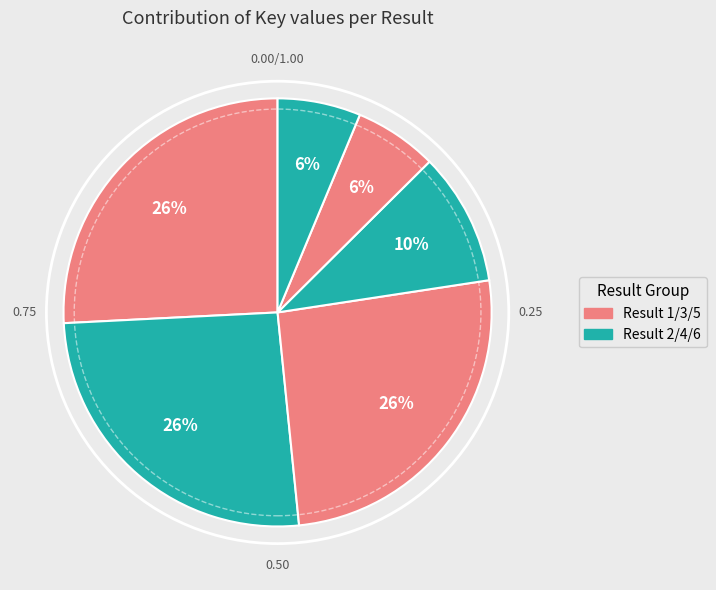

Count the number of slices in the pie.

6